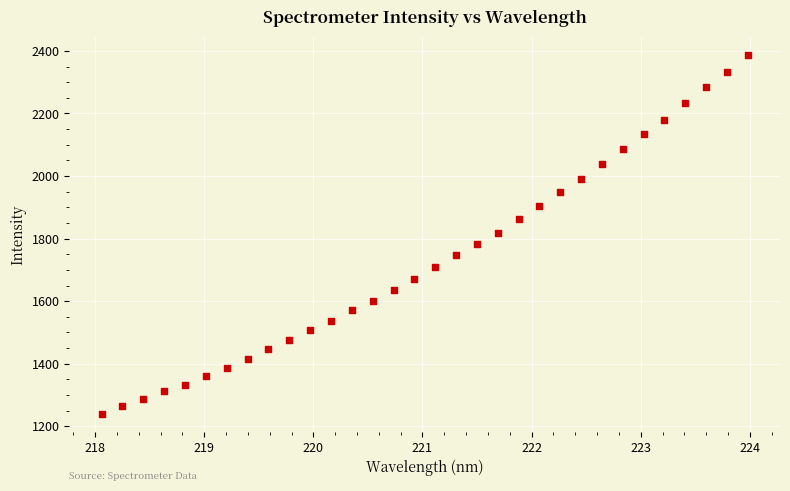

What is the range of Y values (max minus min)?

1147.3